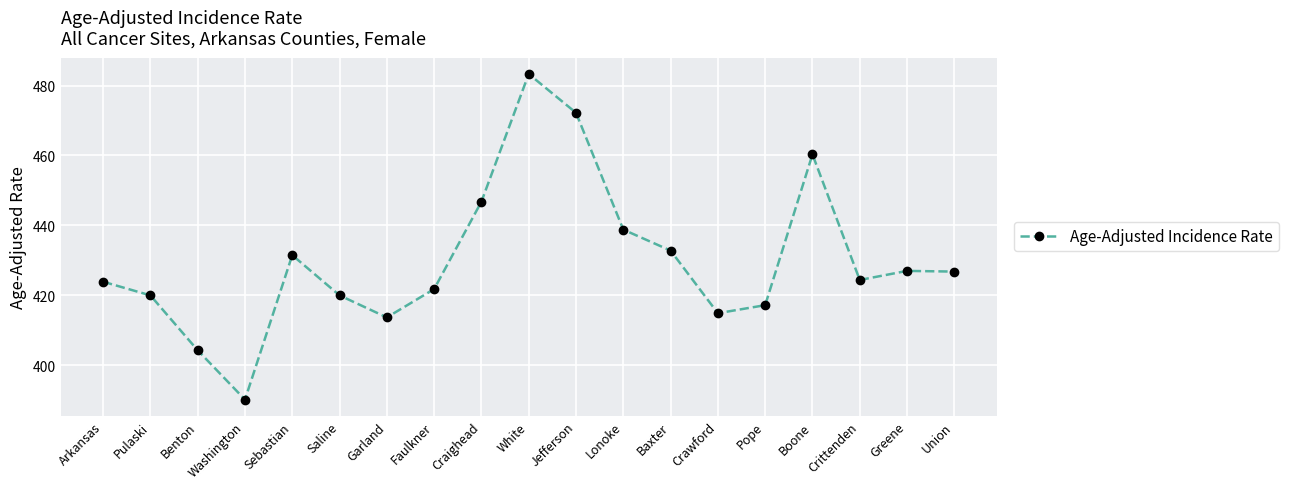

How many points are lower than both their immediate neighbors (excluding endpoints)?

4